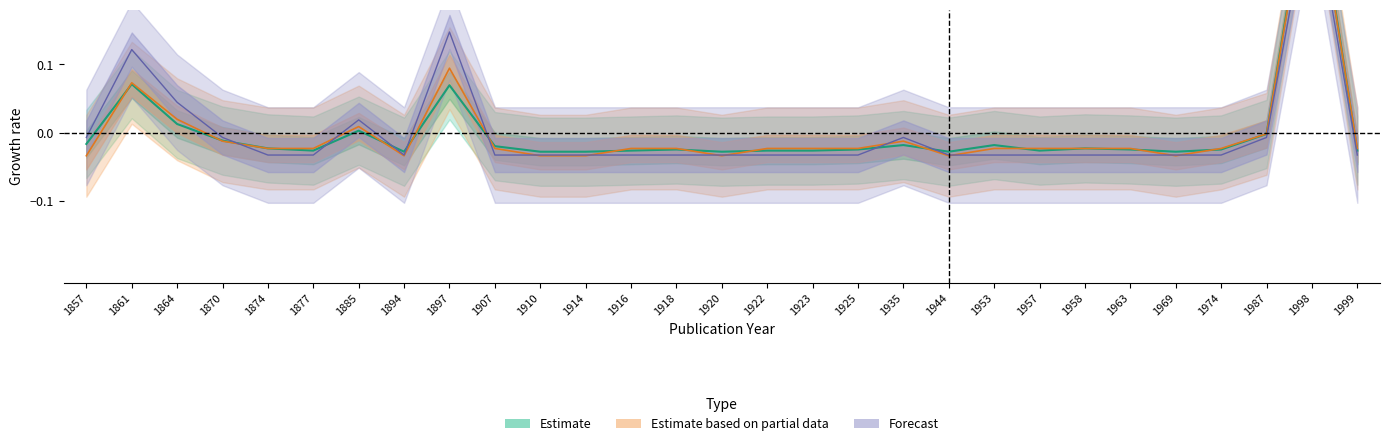

What are all the series names shown in the legend?

Estimate, Estimate based on partial data, Forecast